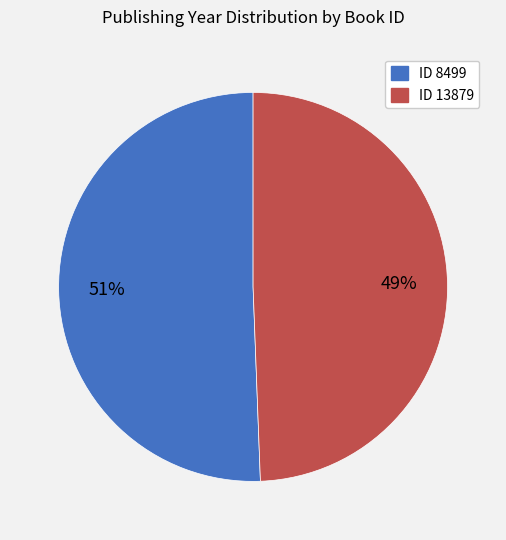

Rank the categories by value from lowest to highest.

ID 13879, ID 8499